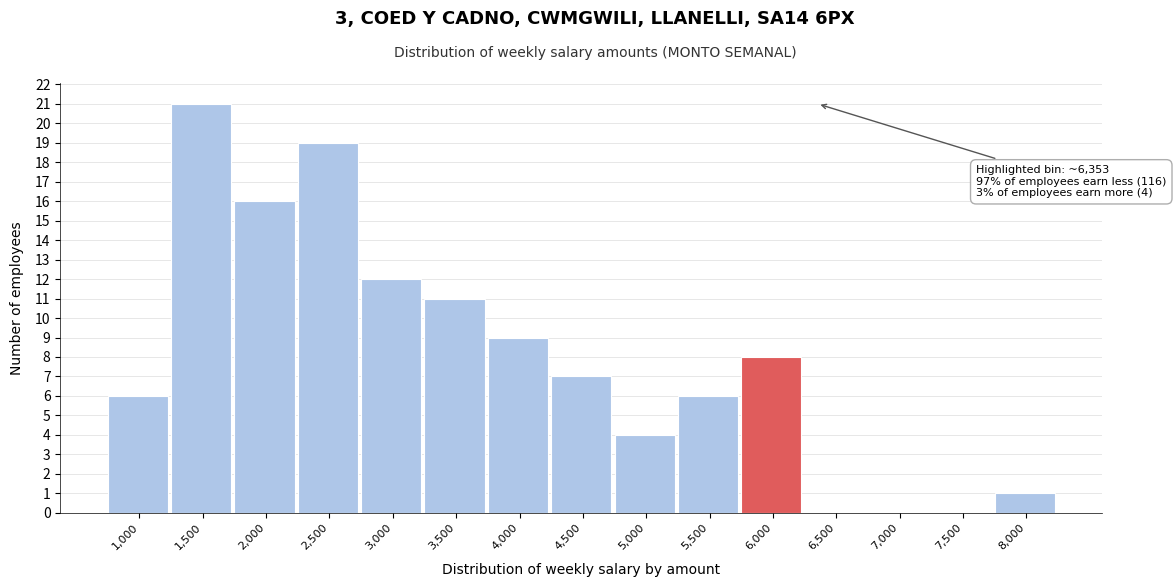

Reading right to left, what are all the values shown in this chart?

8,000=1	7,500=0	7,000=0	6,500=0	6,000=8	5,500=6	5,000=4	4,500=7	4,000=9	3,500=11	3,000=12	2,500=19	2,000=16	1,500=21	1,000=6